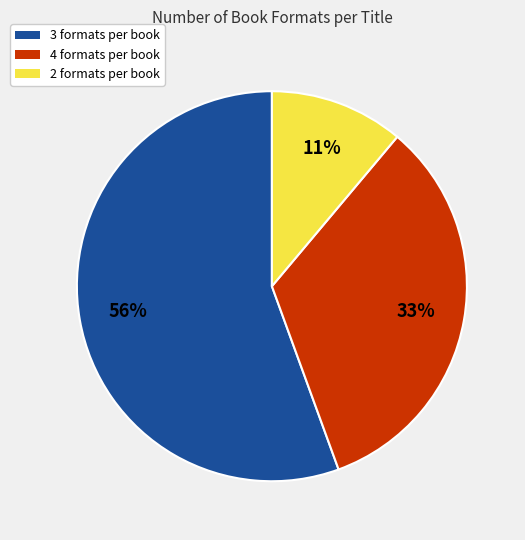

Does any single category account for the majority?

Yes